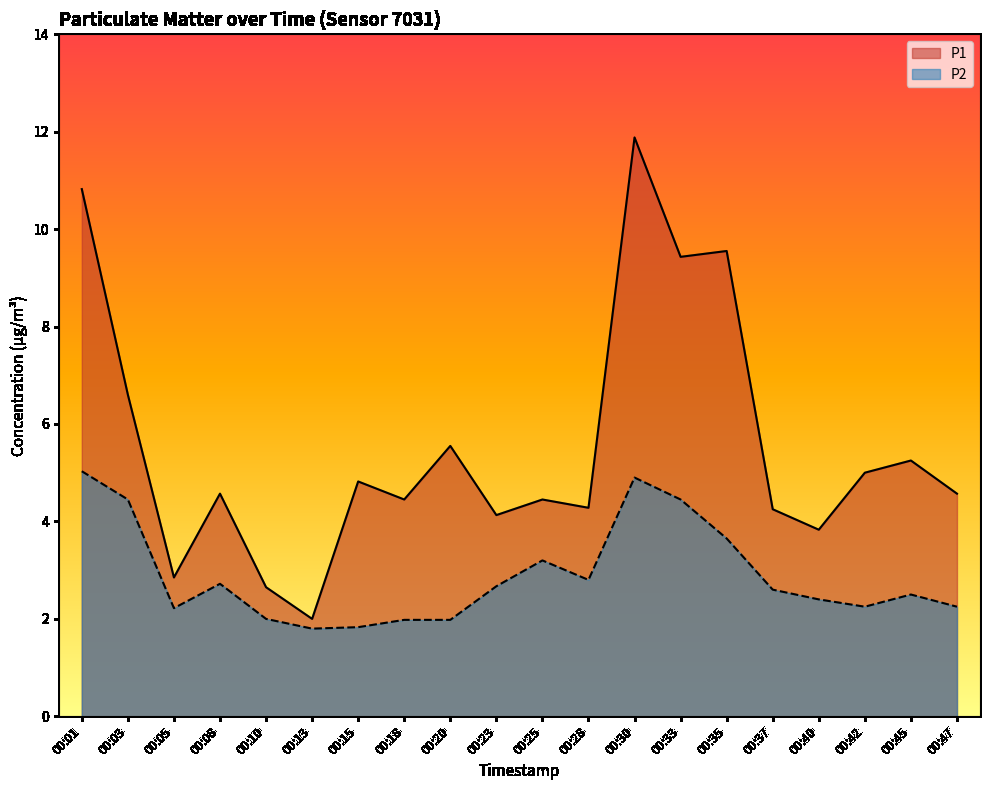

Reading left to right, list all the values displayed in this chart.

P1: 00:01=10.8	00:03=6.6	00:05=2.9	00:08=4.6	00:10=2.6	00:13=2.0	00:15=4.8	00:18=4.5	00:20=5.5	00:23=4.1	00:25=4.5	00:28=4.3	00:30=11.9	00:33=9.4	00:35=9.6	00:37=4.2	00:40=3.8	00:42=5.0	00:45=5.2	00:47=4.6
P2: 00:01=5.0	00:03=4.5	00:05=2.2	00:08=2.7	00:10=2.0	00:13=1.8	00:15=1.8	00:18=2.0	00:20=2.0	00:23=2.7	00:25=3.2	00:28=2.8	00:30=4.9	00:33=4.5	00:35=3.6	00:37=2.6	00:40=2.4	00:42=2.2	00:45=2.5	00:47=2.2